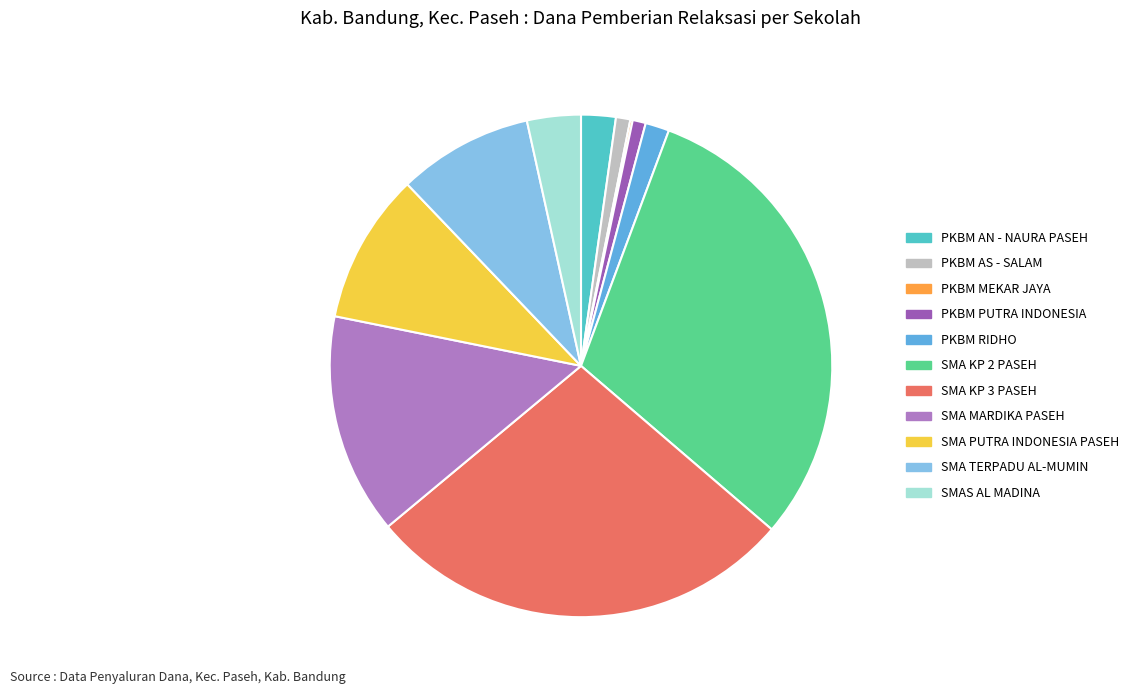

Which category has the biggest portion of the pie?

SMA KP 2 PASEH